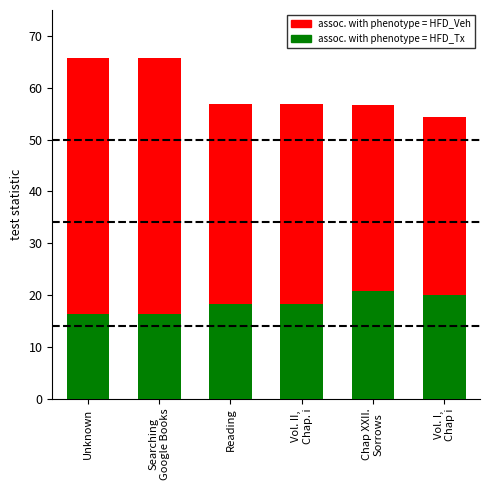

What is the label of the 5th bar from the left?

Chap XXII.
Sorrows